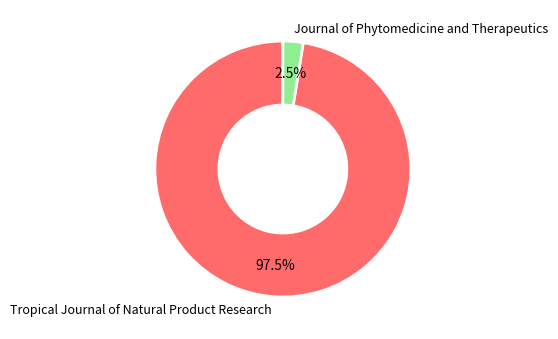

Count the number of slices in the pie.

2